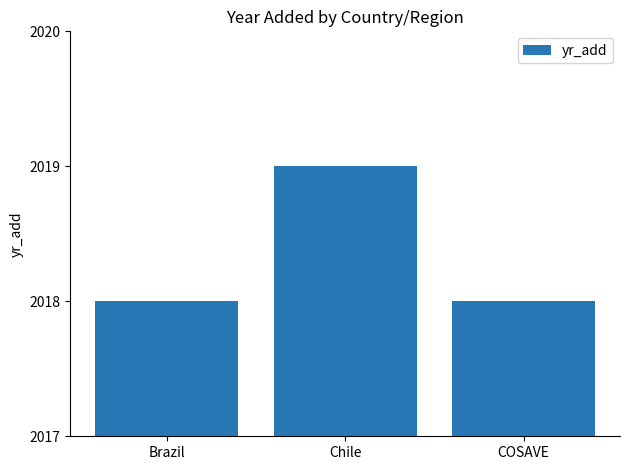

What is the greatest value displayed?

2019